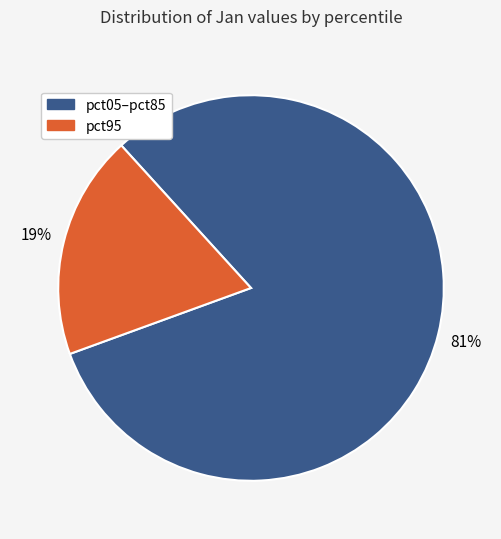

What percentage is the pct05–pct85 slice, to the nearest percent?

81%